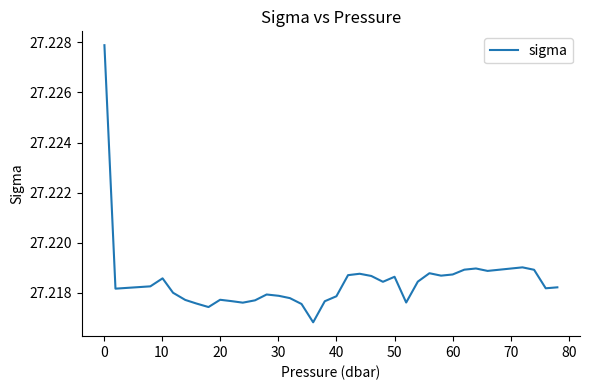

How many lines are shown in the chart?

1